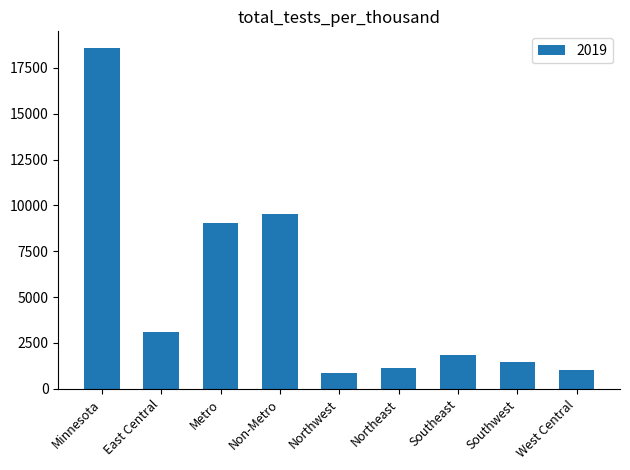

Reading left to right, extract all data points from this chart.

Minnesota=18559	East Central=3115	Metro=9043	Non-Metro=9516	Northwest=879	Northeast=1163	Southeast=1860	Southwest=1482	West Central=1017